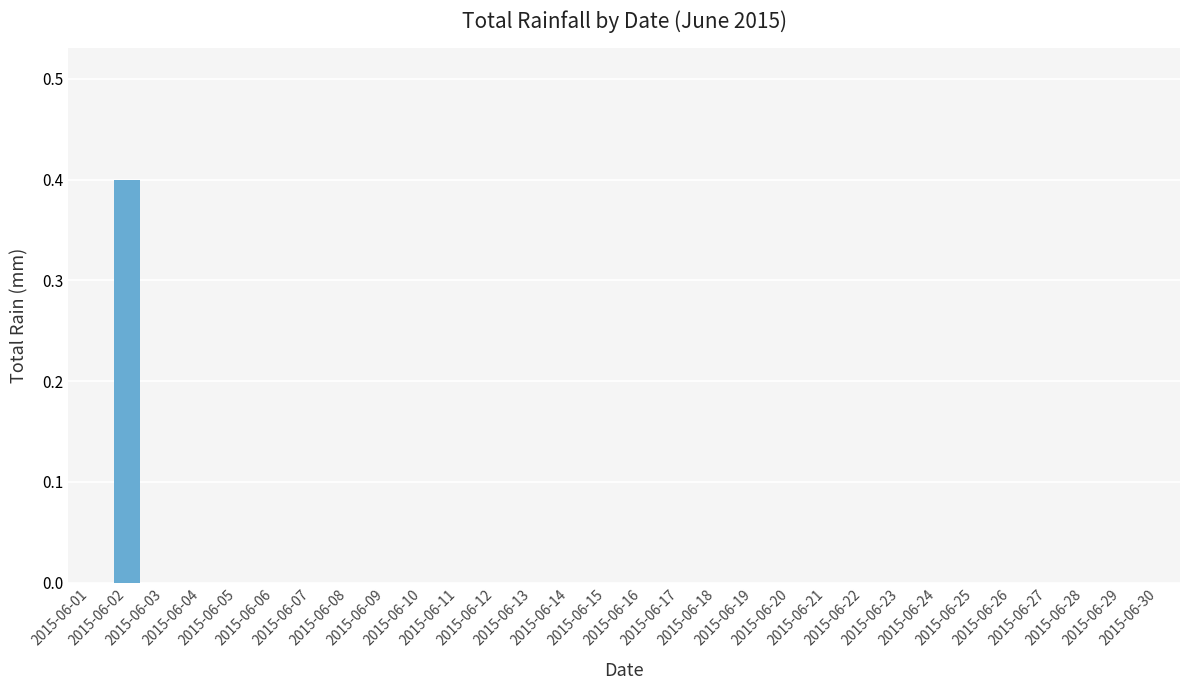

Reading left to right, extract all data points from this chart.

2015-06-01=0.0	2015-06-02=0.4	2015-06-03=0.0	2015-06-04=0.0	2015-06-05=0.0	2015-06-06=0.0	2015-06-07=0.0	2015-06-08=0.0	2015-06-09=0.0	2015-06-10=0.0	2015-06-11=0.0	2015-06-12=0.0	2015-06-13=0.0	2015-06-14=0.0	2015-06-15=0.0	2015-06-16=0.0	2015-06-17=0.0	2015-06-18=0.0	2015-06-19=0.0	2015-06-20=0.0	2015-06-21=0.0	2015-06-22=0.0	2015-06-23=0.0	2015-06-24=0.0	2015-06-25=0.0	2015-06-26=0.0	2015-06-27=0.0	2015-06-28=0.0	2015-06-29=0.0	2015-06-30=0.0